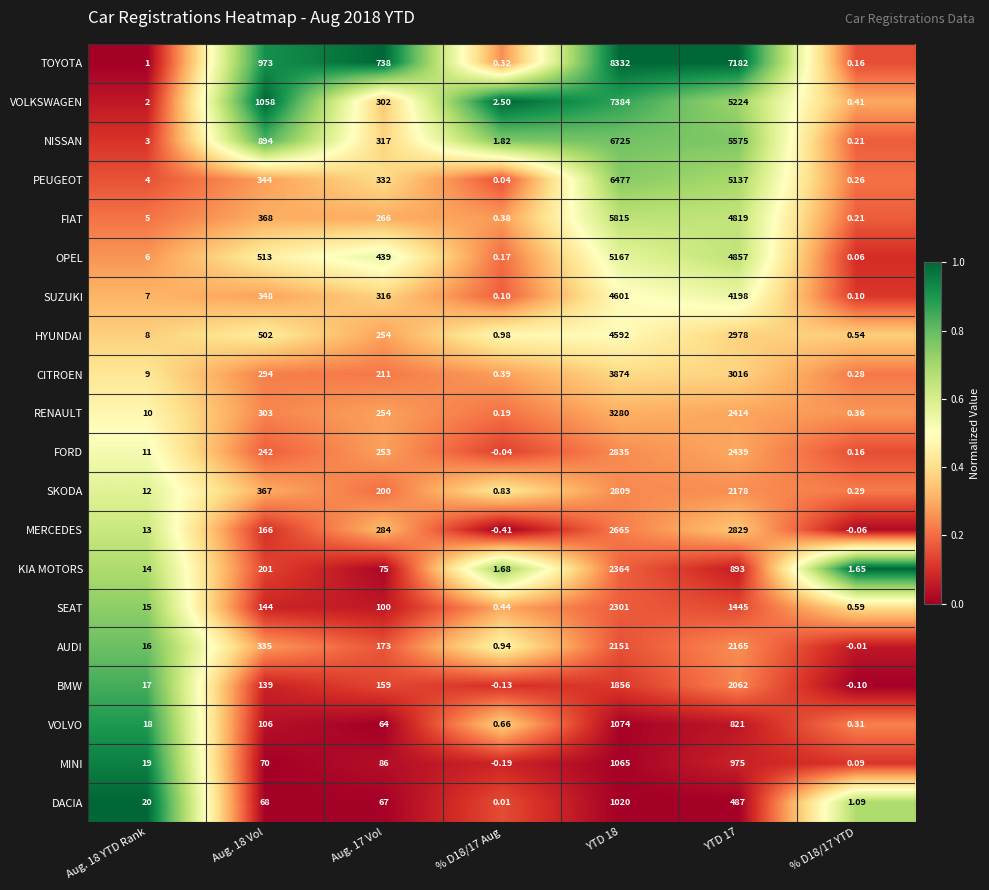

Is the value of SEAT at YTD 18 greater than the value of VOLKSWAGEN at % D18/17 Aug?

Yes